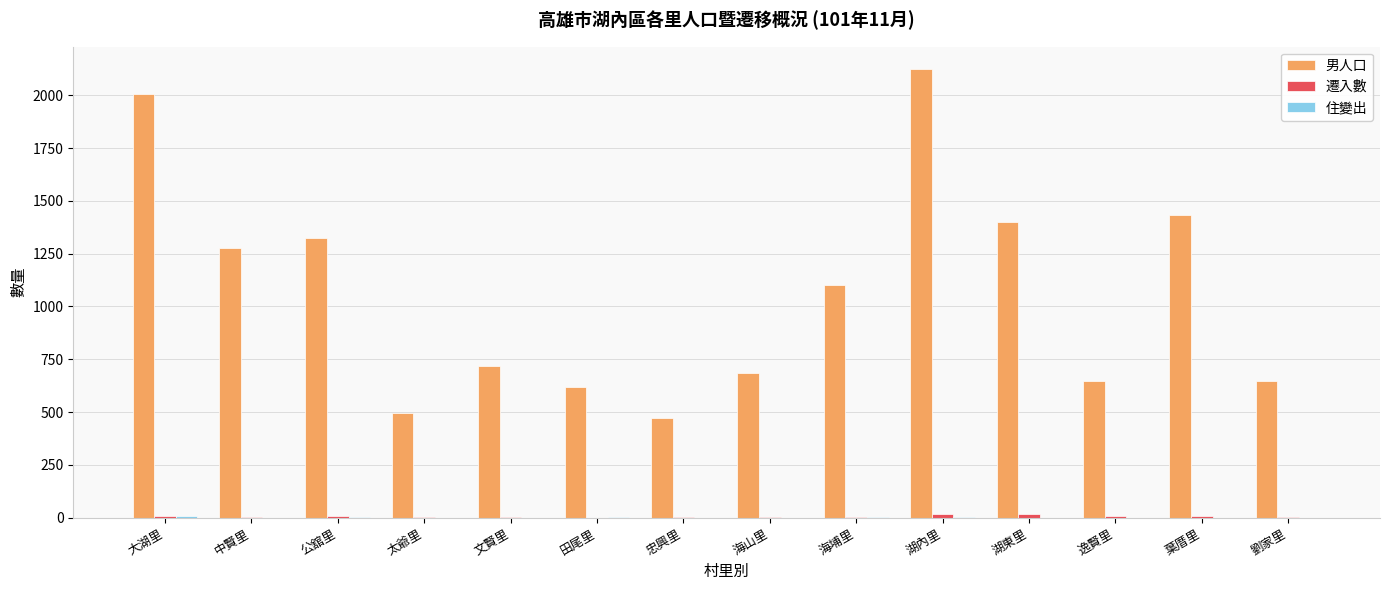

How many groups of bars are there?

14